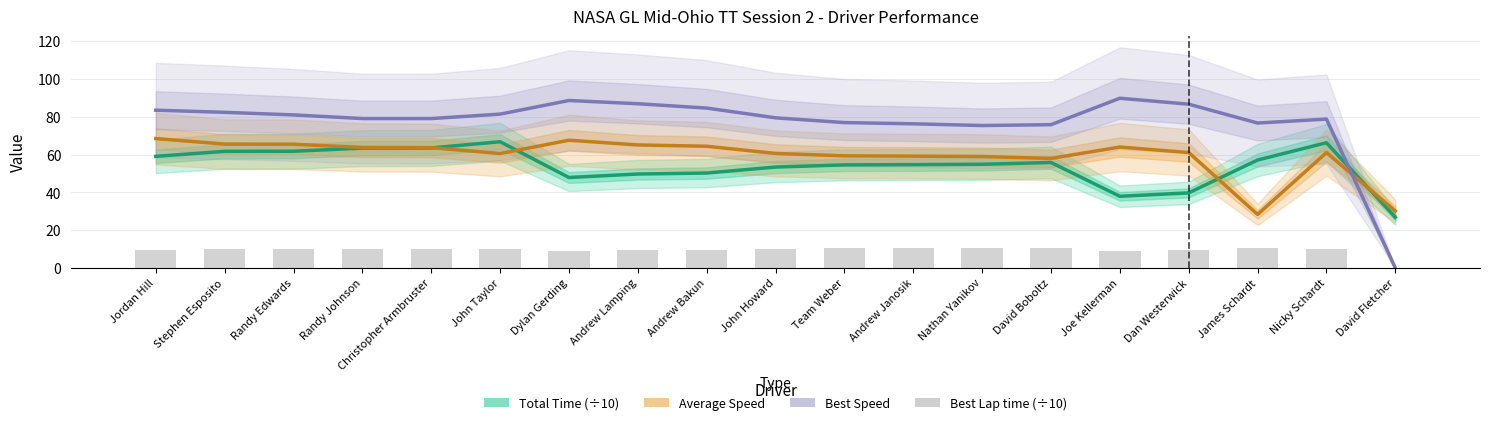

Reading right to left, what are all the values shown in this chart?

Total Time (÷10): David Fletcher=26.9	Nicky Schardt=66.3	James Schardt=57.2	Dan Westerwick=39.8	Joe Kellerman=38.0	David Boboltz=55.9	Nathan Yanikov=54.9	Andrew Janosik=54.7	Team Weber=54.6	John Howard=53.4	Andrew Bakun=50.3	Andrew Lamping=49.7	Dylan Gerding=47.9	John Taylor=66.8	Christopher Armbruster=63.5	Randy Johnson=63.5	Randy Edwards=61.8	Stephen Esposito=61.7	Jordan Hill=59.1
Average Speed: David Fletcher=30.2	Nicky Schardt=61.1	James Schardt=28.3	Dan Westerwick=61.1	Joe Kellerman=64.0	David Boboltz=58.0	Nathan Yanikov=59.0	Andrew Janosik=59.2	Team Weber=59.4	John Howard=60.6	Andrew Bakun=64.5	Andrew Lamping=65.1	Dylan Gerding=67.6	John Taylor=60.6	Christopher Armbruster=63.7	Randy Johnson=63.8	Randy Edwards=65.5	Stephen Esposito=65.6	Jordan Hill=68.5
Best Speed: David Fletcher=0.0	Nicky Schardt=78.8	James Schardt=76.7	Dan Westerwick=86.7	Joe Kellerman=89.9	David Boboltz=75.9	Nathan Yanikov=75.4	Andrew Janosik=76.3	Team Weber=77.0	John Howard=79.5	Andrew Bakun=84.7	Andrew Lamping=87.0	Dylan Gerding=88.7	John Taylor=81.5	Christopher Armbruster=79.1	Randy Johnson=79.1	Randy Edwards=81.0	Stephen Esposito=82.4	Jordan Hill=83.5
Best Lap time (÷10): David Fletcher=0.0	Nicky Schardt=10.3	James Schardt=10.6	Dan Westerwick=9.3	Joe Kellerman=9.0	David Boboltz=10.7	Nathan Yanikov=10.7	Andrew Janosik=10.6	Team Weber=10.5	John Howard=10.2	Andrew Bakun=9.6	Andrew Lamping=9.3	Dylan Gerding=9.1	John Taylor=9.9	Christopher Armbruster=10.2	Randy Johnson=10.2	Randy Edwards=10.0	Stephen Esposito=9.8	Jordan Hill=9.7